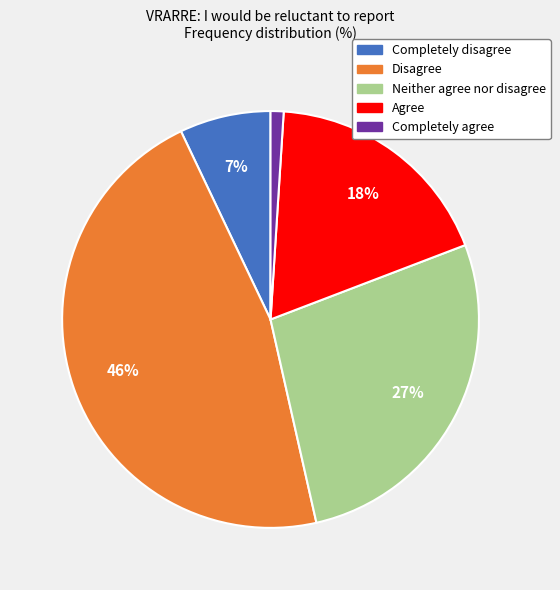

Rank the categories by value from lowest to highest.

Completely agree, Completely disagree, Agree, Neither agree nor disagree, Disagree